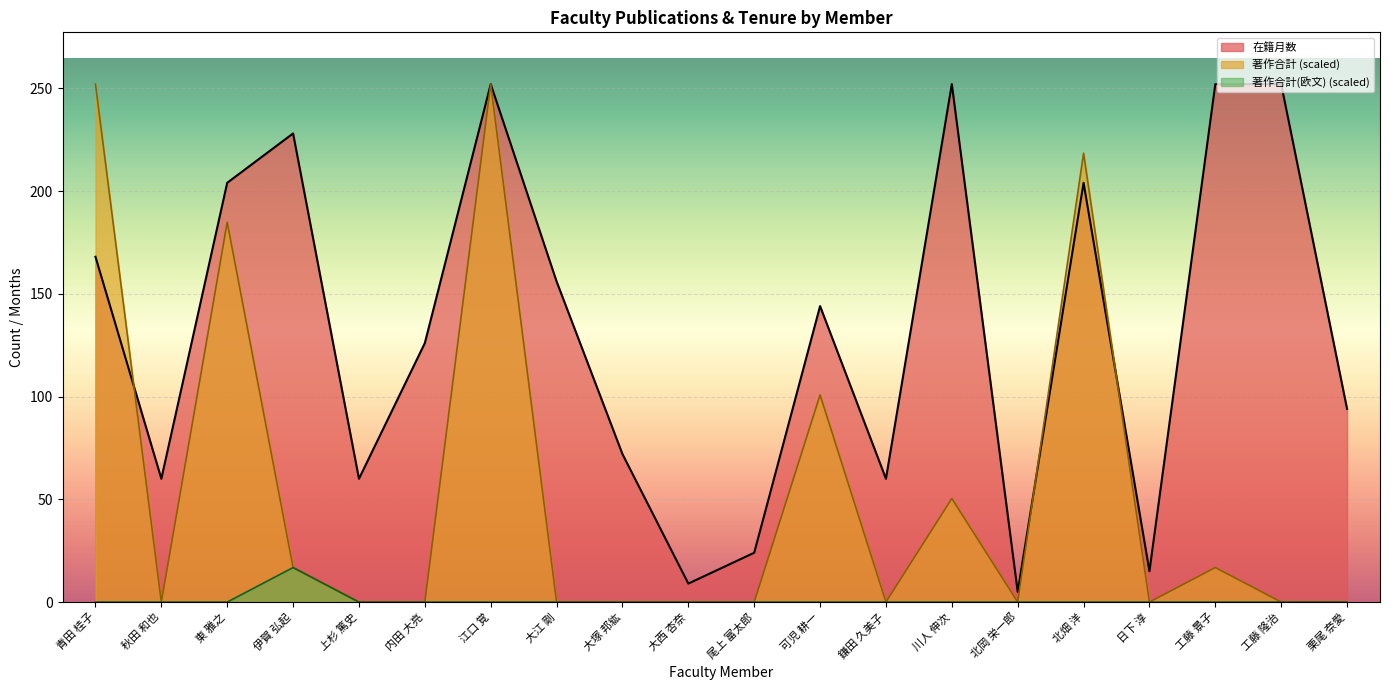

Reading left to right, list all the values displayed in this chart.

在籍月数: 青田 桂子=168.0	秋田 和也=60.0	東 雅之=204.0	伊賀 弘起=228.0	上杉 篤史=60.0	内田 大亮=126.0	江口 覚=252.0	大江 剛=156.0	大塚 邦紘=72.0	大西 杏奈=9.0	尾上 富太郎=24.0	可児 耕一=144.0	鎌田 久美子=60.0	川人 伸次=252.0	北岡 栄一郎=5.0	北畑 洋=204.0	日下 淳=15.0	工藤 景子=252.0	工藤 隆治=252.0	栗尾 奈愛=94.0
著作合計: 青田 桂子=252.0	秋田 和也=0.0	東 雅之=184.8	伊賀 弘起=16.8	上杉 篤史=0.0	内田 大亮=0.0	江口 覚=252.0	大江 剛=0.0	大塚 邦紘=0.0	大西 杏奈=0.0	尾上 富太郎=0.0	可児 耕一=100.8	鎌田 久美子=0.0	川人 伸次=50.4	北岡 栄一郎=0.0	北畑 洋=218.4	日下 淳=0.0	工藤 景子=16.8	工藤 隆治=0.0	栗尾 奈愛=0.0
著作合計(欧文): 青田 桂子=0.0	秋田 和也=0.0	東 雅之=0.0	伊賀 弘起=16.8	上杉 篤史=0.0	内田 大亮=0.0	江口 覚=0.0	大江 剛=0.0	大塚 邦紘=0.0	大西 杏奈=0.0	尾上 富太郎=0.0	可児 耕一=0.0	鎌田 久美子=0.0	川人 伸次=0.0	北岡 栄一郎=0.0	北畑 洋=0.0	日下 淳=0.0	工藤 景子=0.0	工藤 隆治=0.0	栗尾 奈愛=0.0